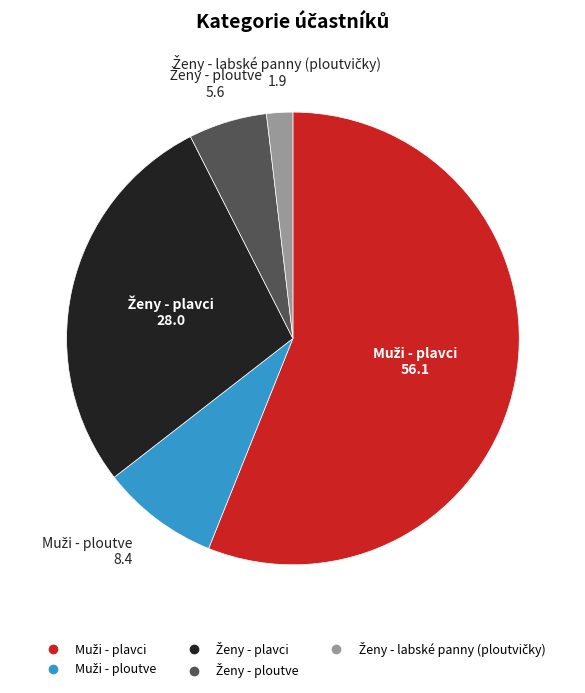

To the nearest percent, what is the combined percentage of Ženy - labské panny (ploutvičky) and Muži - plavci?

58%